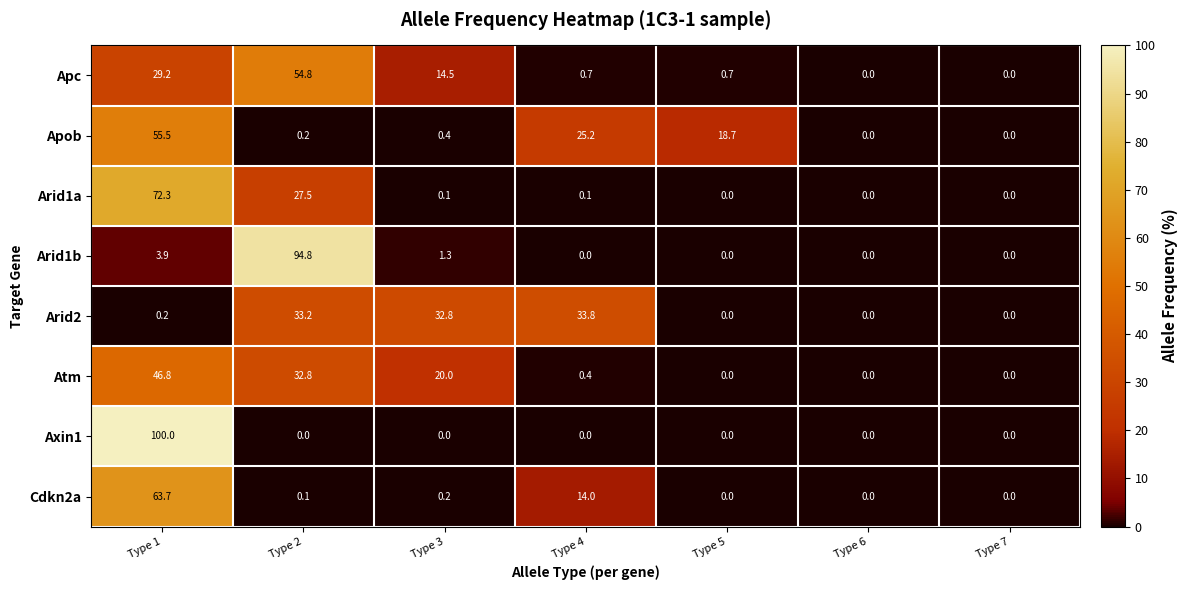

Rank the series by their maximum value, from lowest to highest.

Arid2, Atm, Apc, Apob, Cdkn2a, Arid1a, Arid1b, Axin1